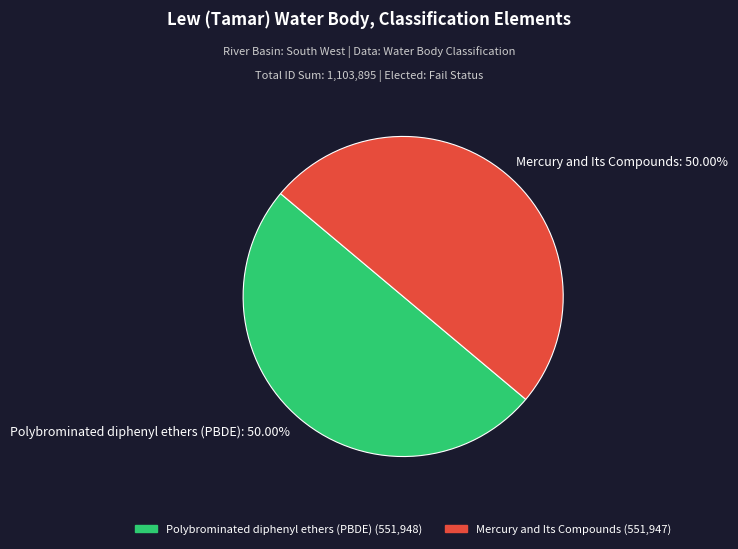

Combined, do Polybrominated diphenyl ethers (PBDE) and Mercury and Its Compounds account for over 50%?

Yes